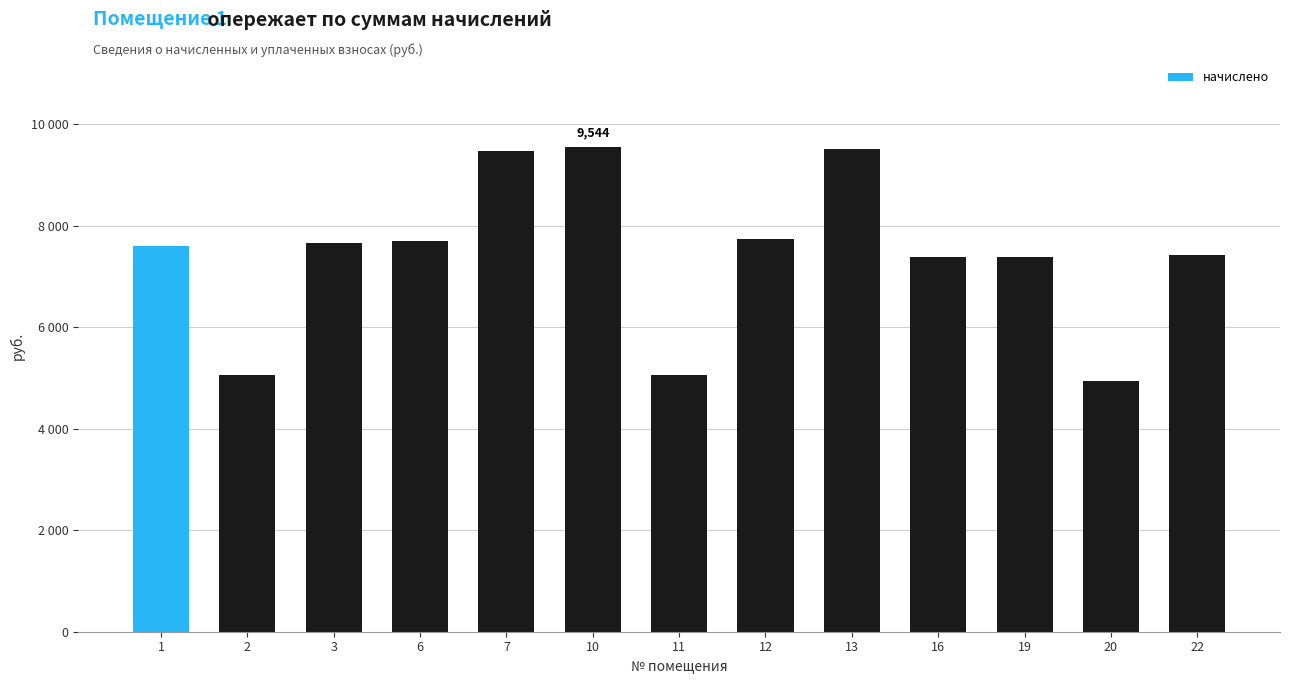

Approximately how many times larger is the value at 11 compared to 7?

0.5